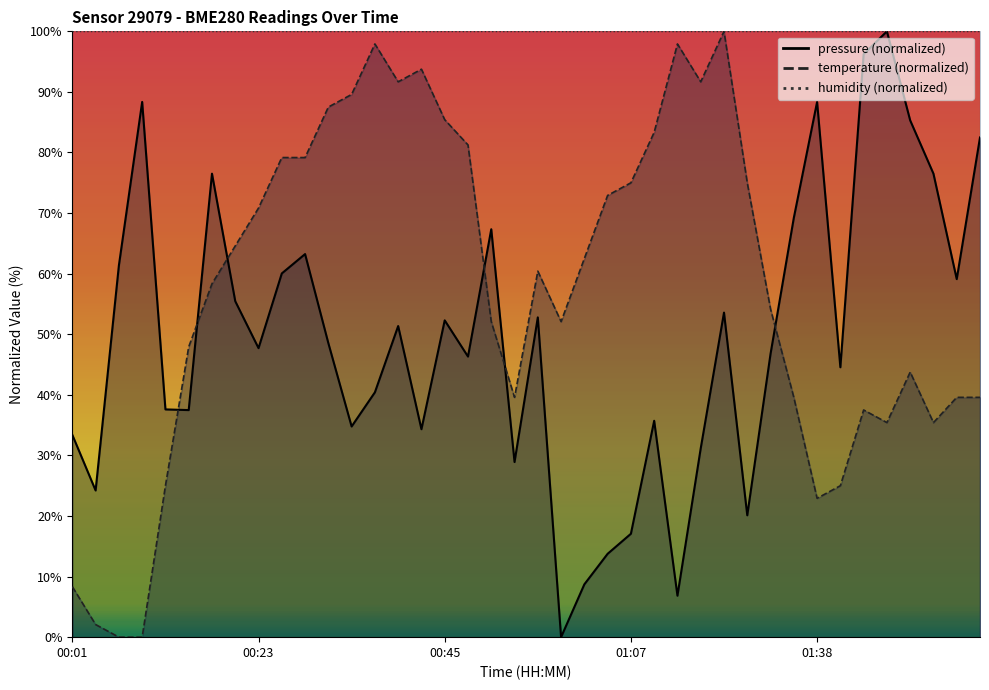

What is the difference between the highest and lowest values at 00:53?

10.7